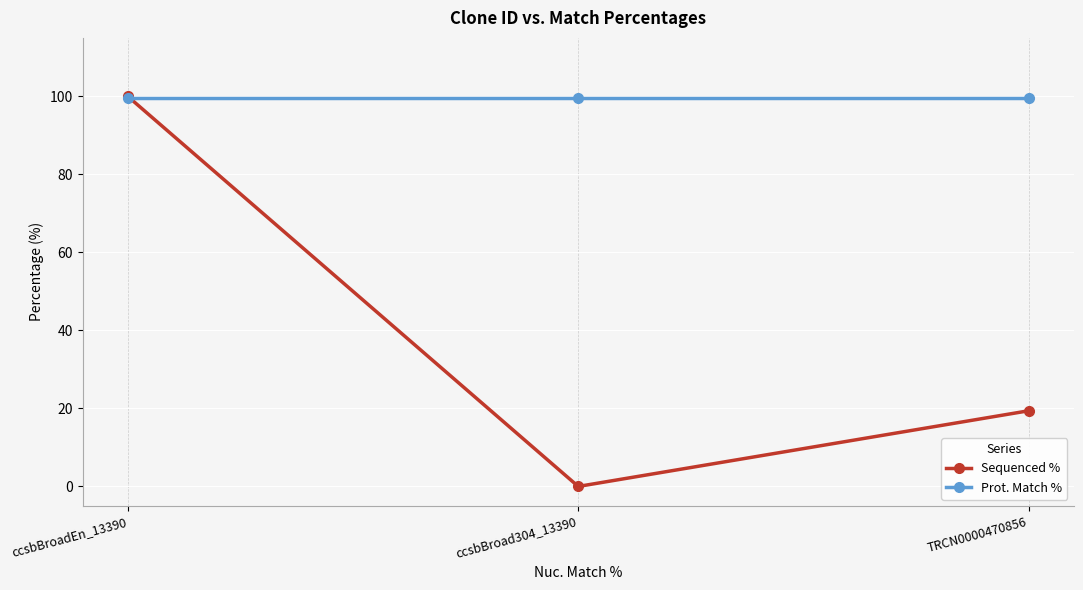

What is the difference between the highest and lowest values at TRCN0000470856?

80.3